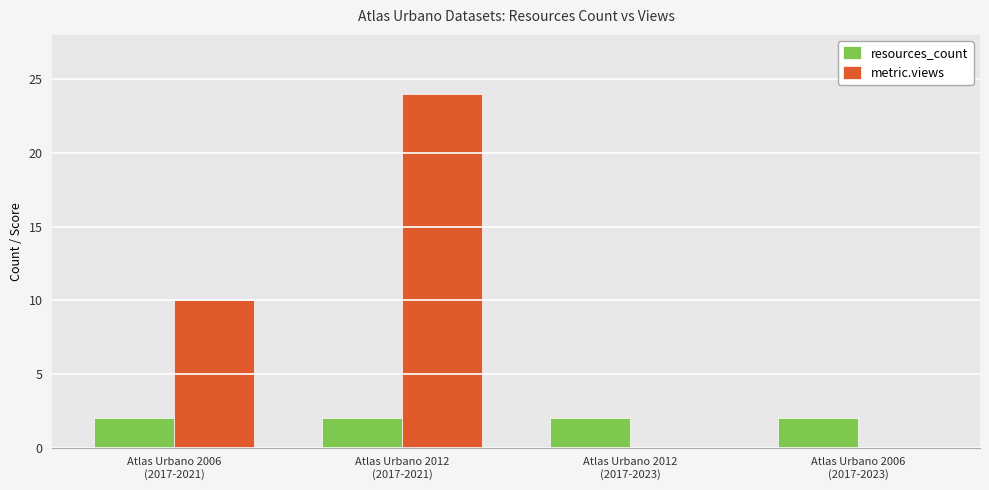

Which series has the largest total across all categories?

metric.views